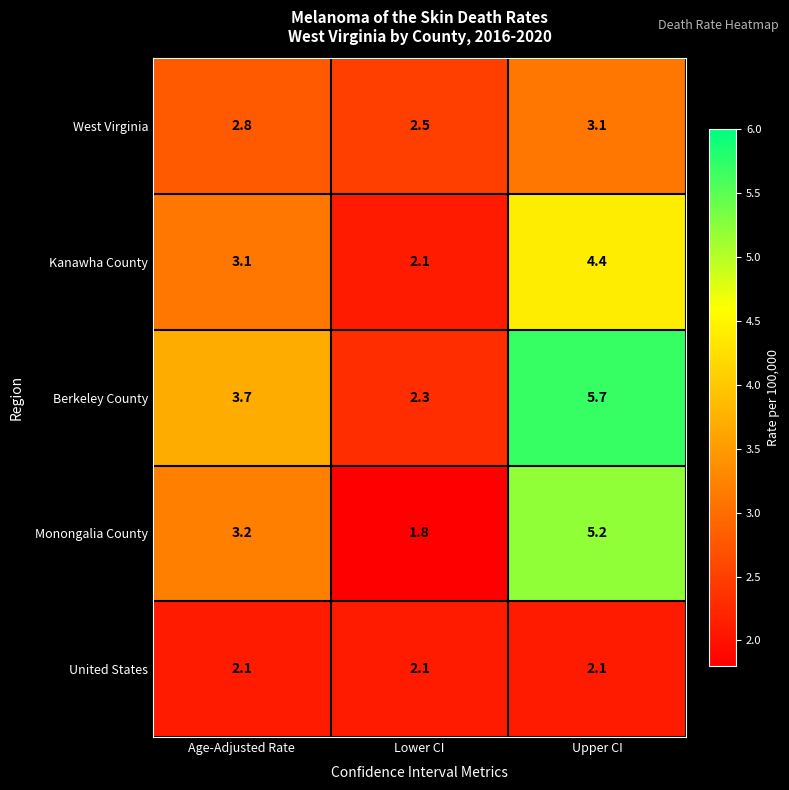

Which series has the largest total across all categories?

Berkeley County